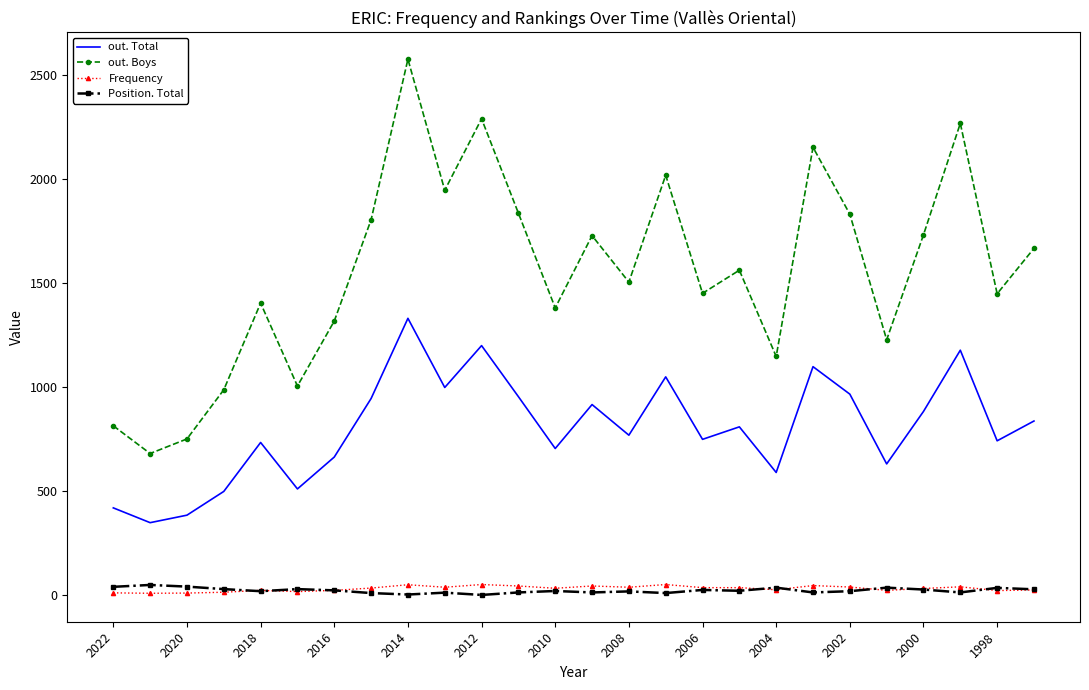

Which series has the largest total across all categories?

out. Boys